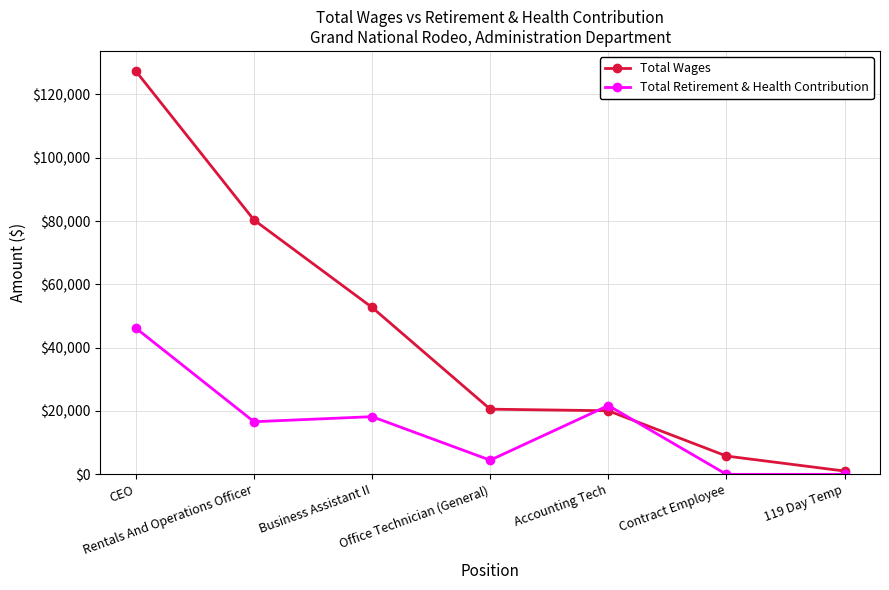

Between which two adjacent categories do Total Wages and Total Retirement & Health Contribution first intersect?

Office Technician (General) and Accounting Tech